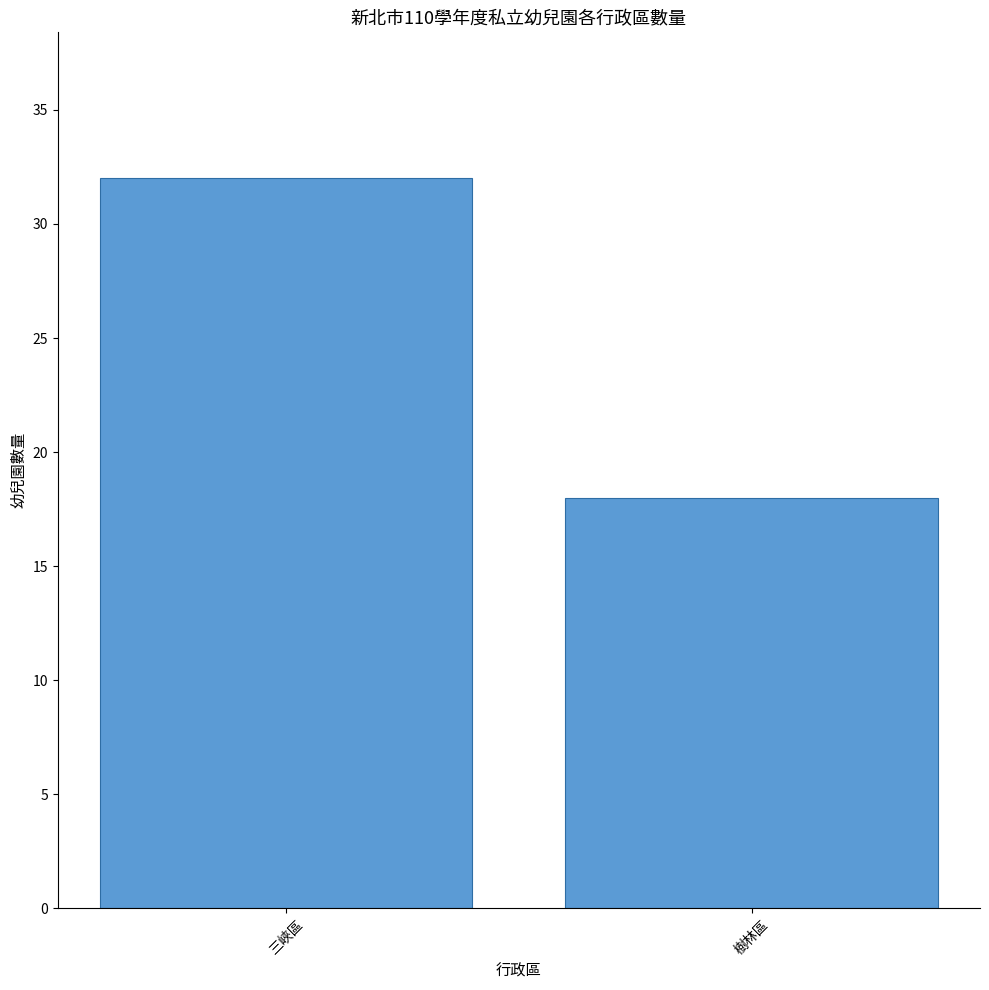

What is the difference between the values at 三峽區 and 樹林區?

14